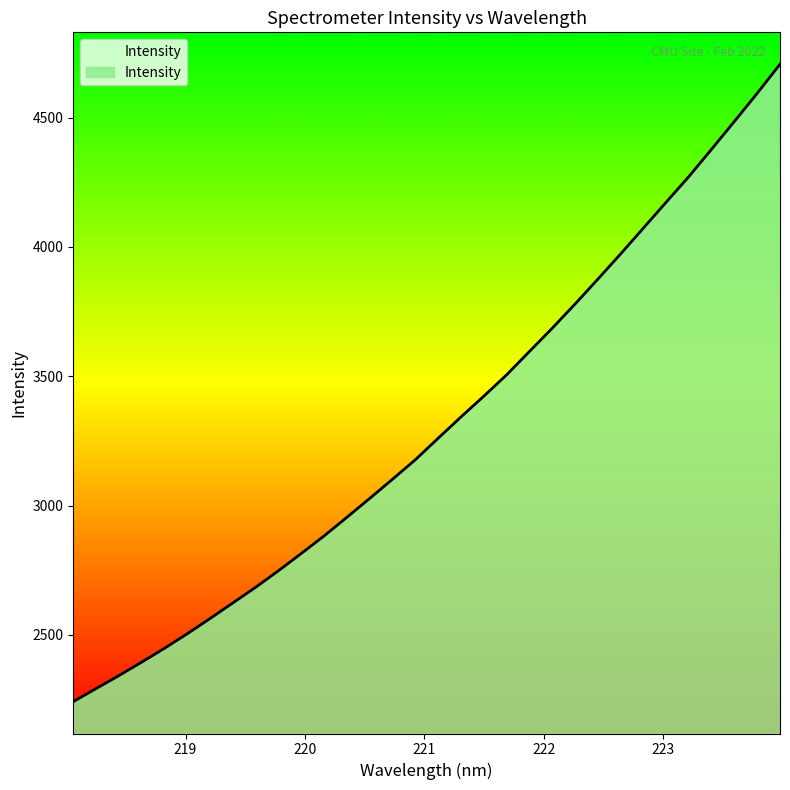

True or false: the data has more than 2 interior local peaks.

False